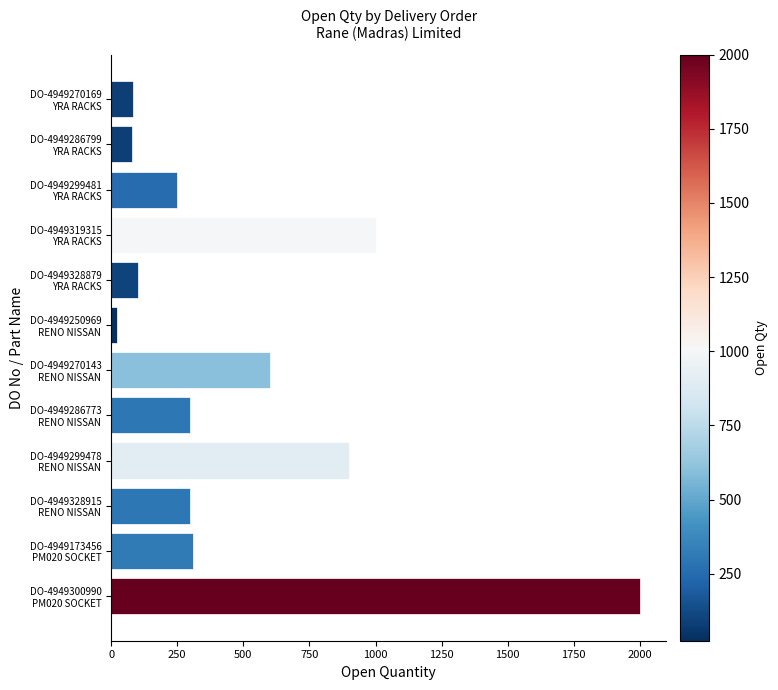

What is the sum of all values?

5947